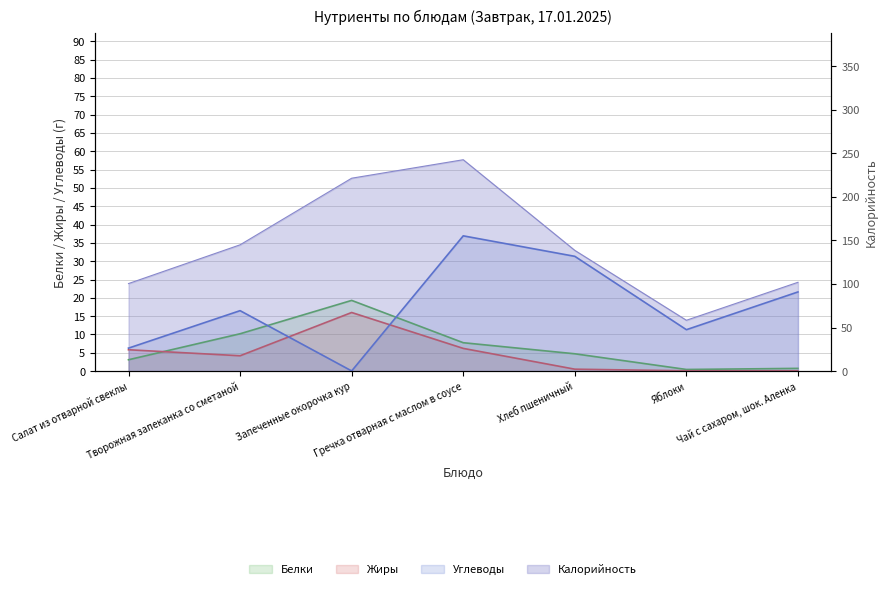

What is the label of the 2nd point from the left?

Творожная запеканка со сметаной